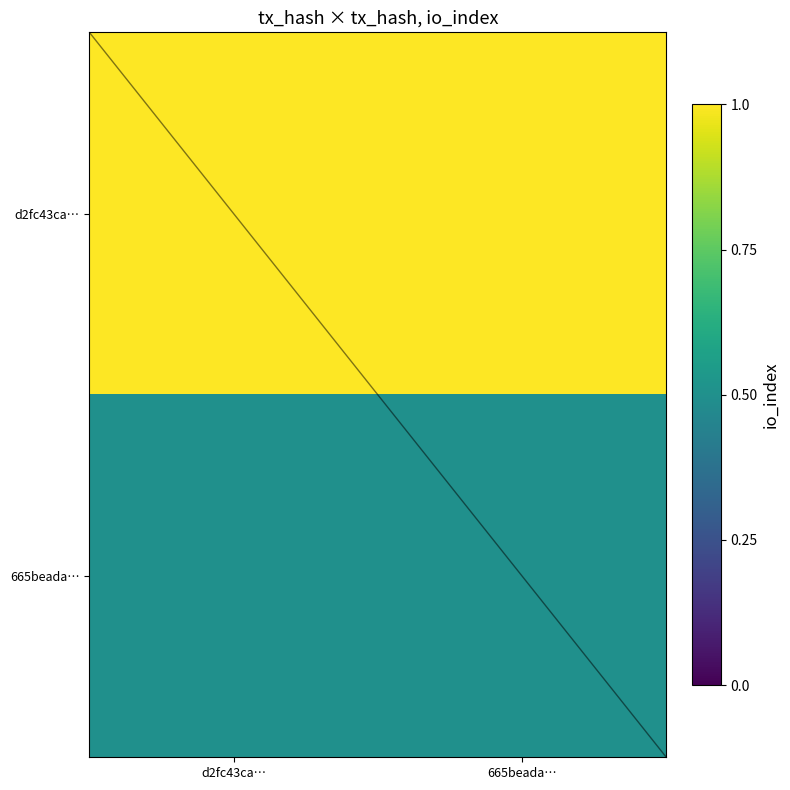

What is the greatest value displayed?

4